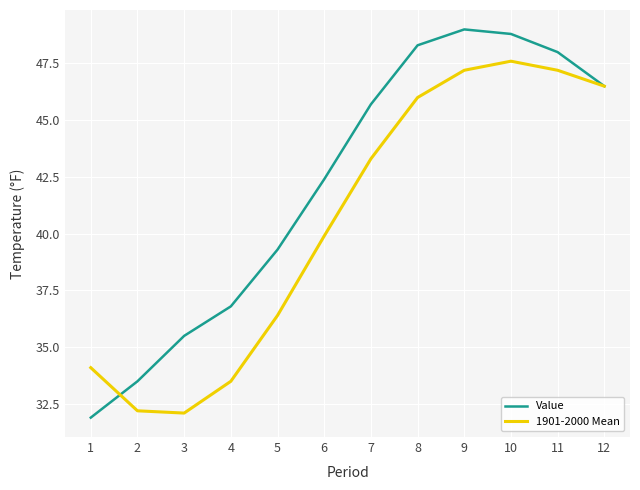

What is the total value across all series at 3?

67.6